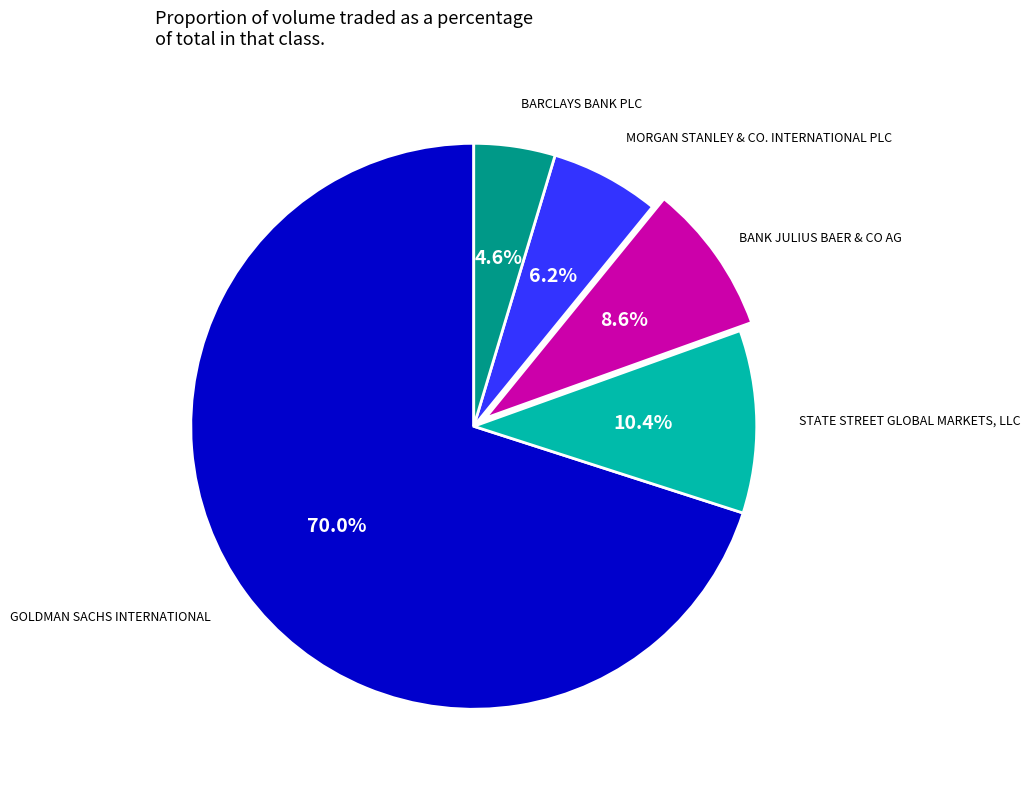

To the nearest percent, what percentage of the pie is GOLDMAN SACHS INTERNATIONAL?

70%